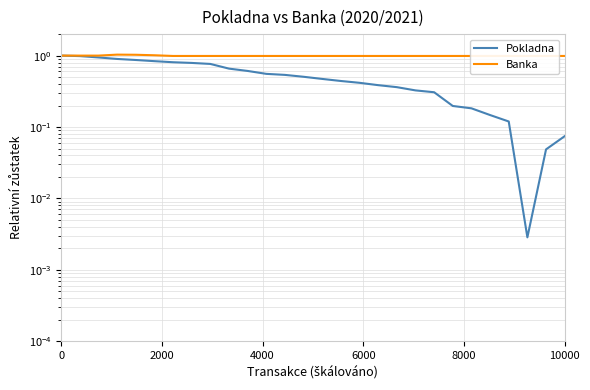

True or false: Pokladna and Banka cross at least once.

False